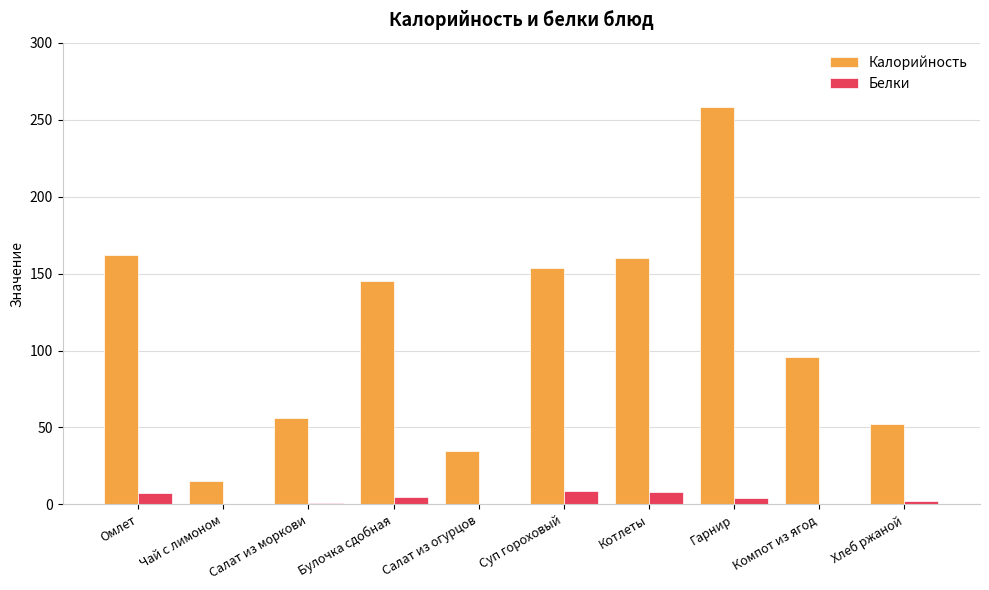

At which category is the sum across all series the highest?

Гарнир